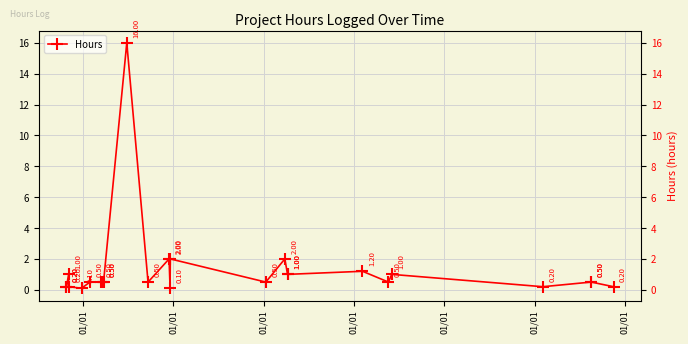

True or false: the data has more than 1 interior local peaks.

True